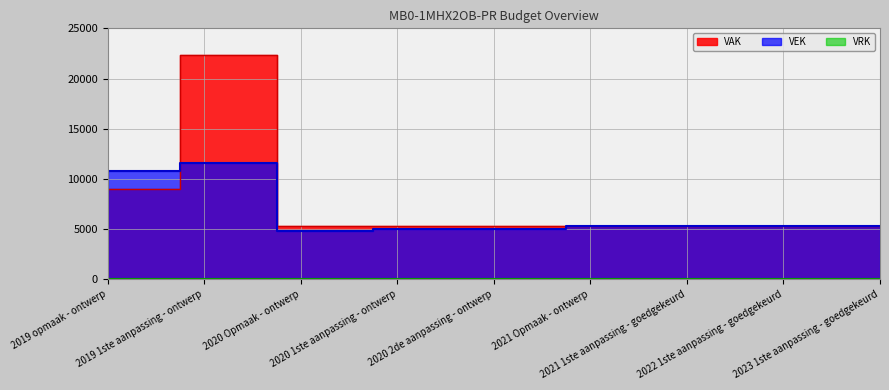

At which label does VEK first exceed 5307?

2019 opmaak - ontwerp